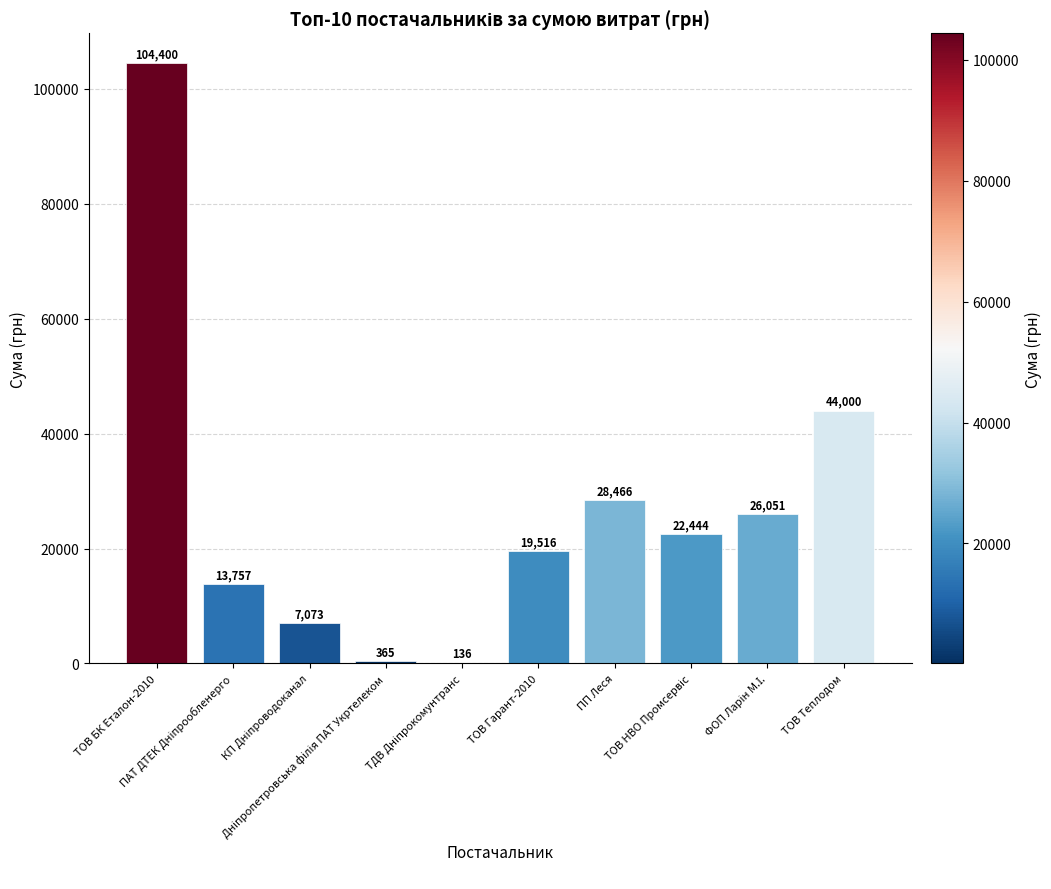

What is the greatest value displayed?

104400.0